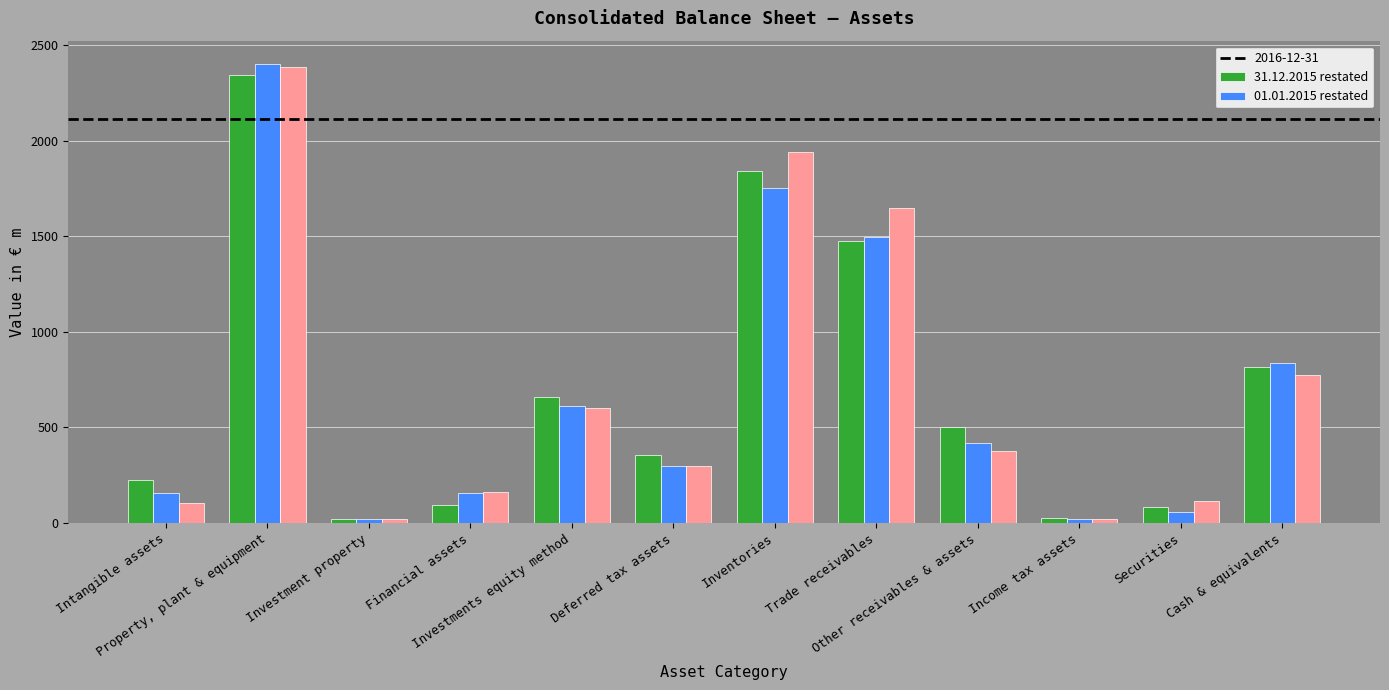

Which series has the widest spread of values?

31.12.2015 restated